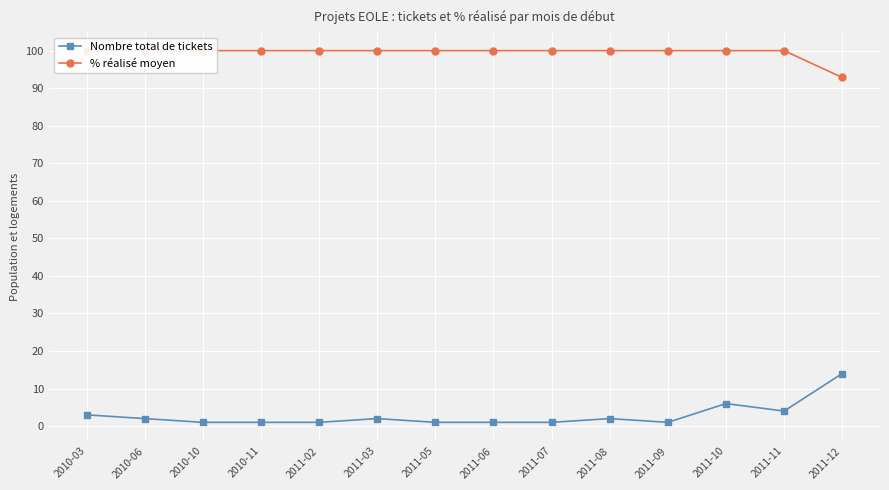

What is the label of the 9th point from the left?

2011-07